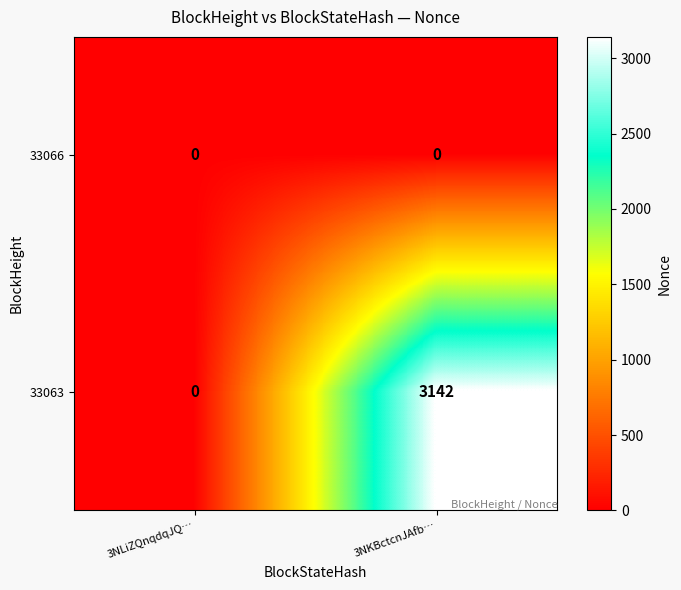

Which series has the widest spread of values?

33063